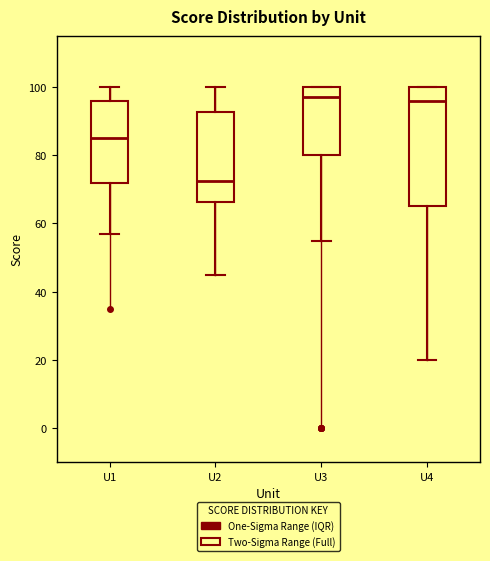

Reading left to right, read every box against the y-axis: the position of its median line, the range the box covers, and the ends of its whiskers. The values are not printed on the chart, so give them approximately, as read against the axis.

U1: median 86, box 72 to 96, whiskers 58 to 100
U2: median 72, box 66 to 92, whiskers 46 to 100
U3: median 98, box 80 to 100, whiskers 56 to 100
U4: median 96, box 66 to 100, whiskers 20 to 100